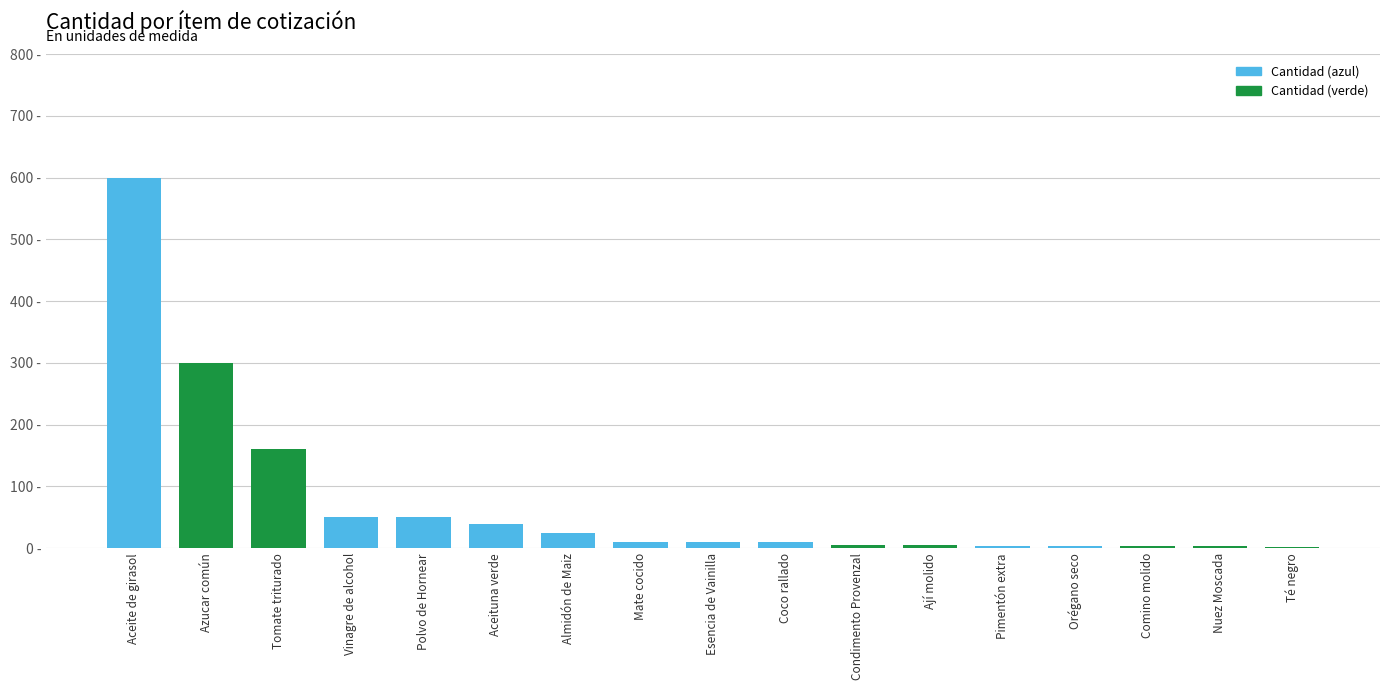

What is the change in value from Almidón de Maiz to Orégano seco?

-21